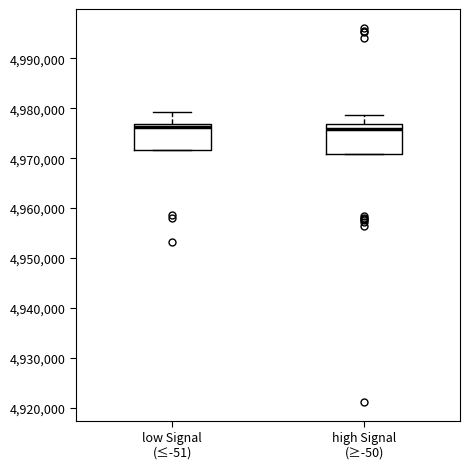

Reading left to right, transcribe this box plot: for each box, give where its median line is, the range the box spans, and where its two whiskers end, as read against the y-axis. The values are not printed on the chart, so give them approximately, as read against the axis.

low Signal (≤-51): median 4976000, box 4972000 to 4977000, whiskers 4972000 to 4979000
high Signal (≥-50): median 4976000, box 4971000 to 4977000, whiskers 4971000 to 4979000